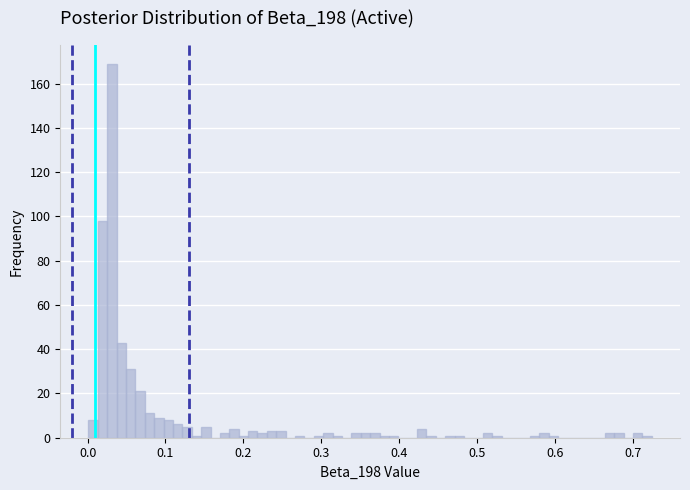

Around what value on the x-axis is the tallest bar? Give the approximate position of its centre, as read against the axis.

0.03